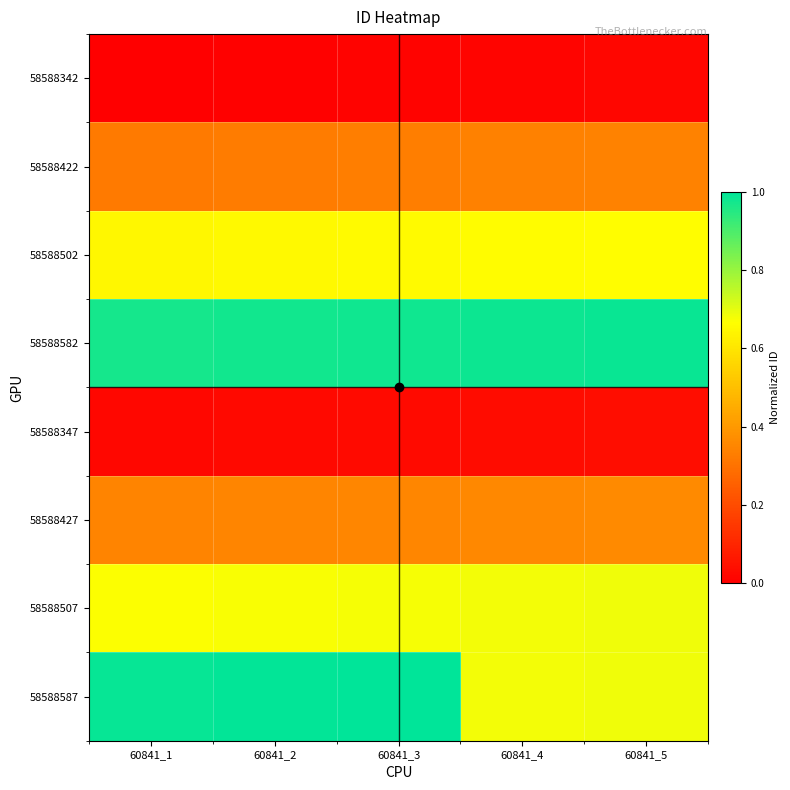

Between 60841_3 and 60841_2, which is larger?

60841_3